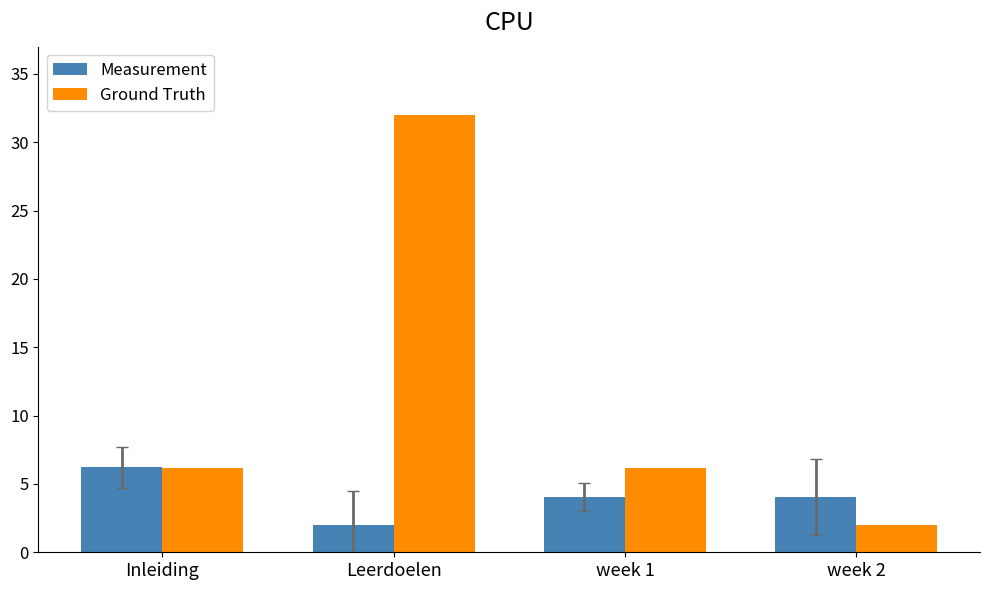

What position from the left is Leerdoelen?

2